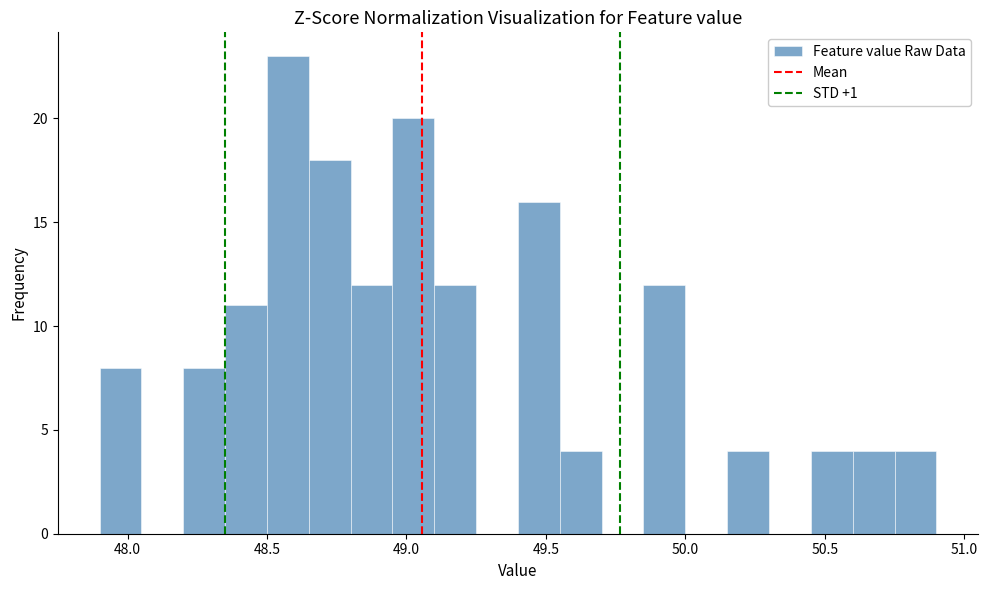

Around what value on the x-axis is the tallest bar? Give the approximate position of its centre, as read against the axis.

48.60